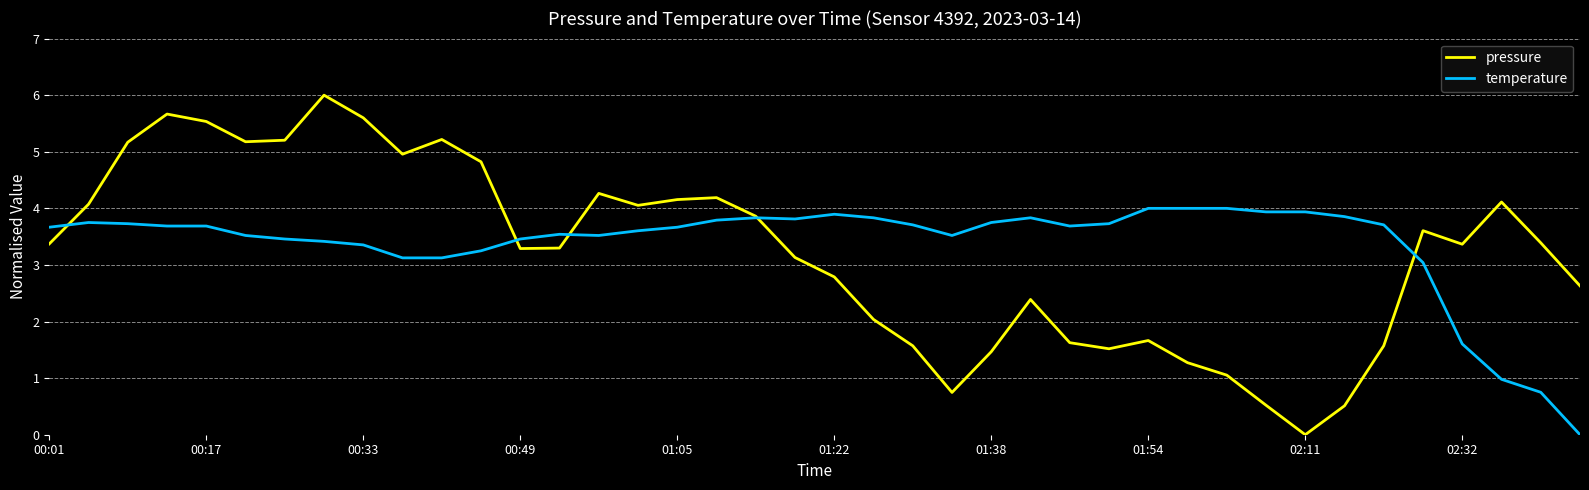

Which series has the widest spread of values?

pressure